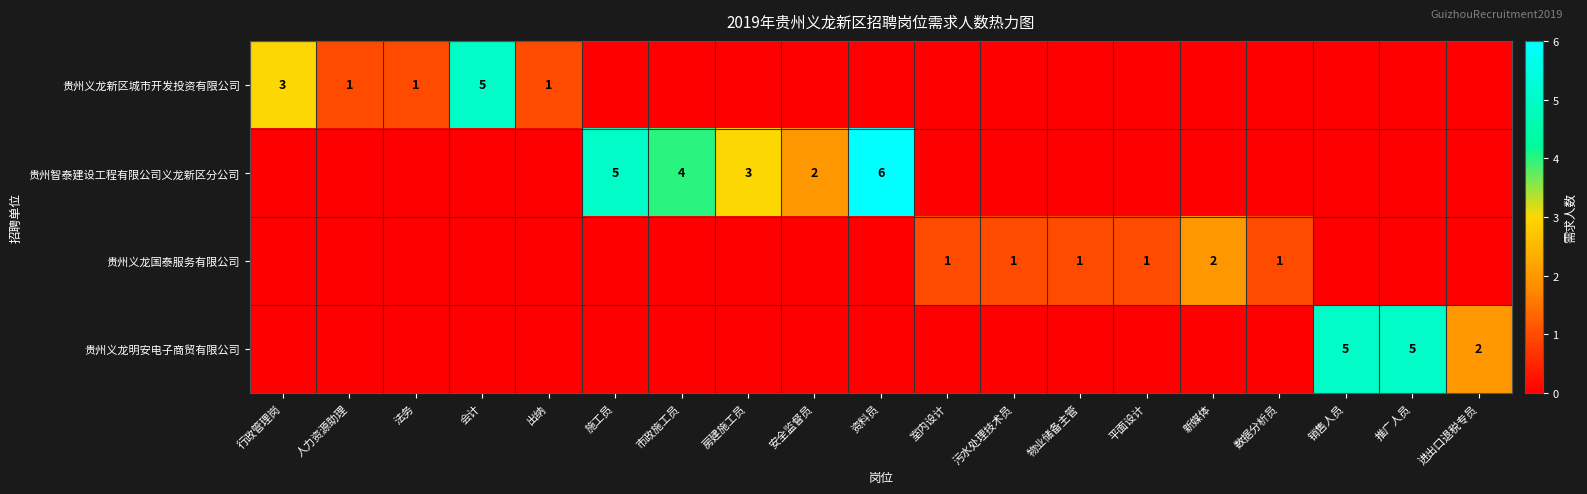

Which has a higher value, 施工员 or 法务?

法务